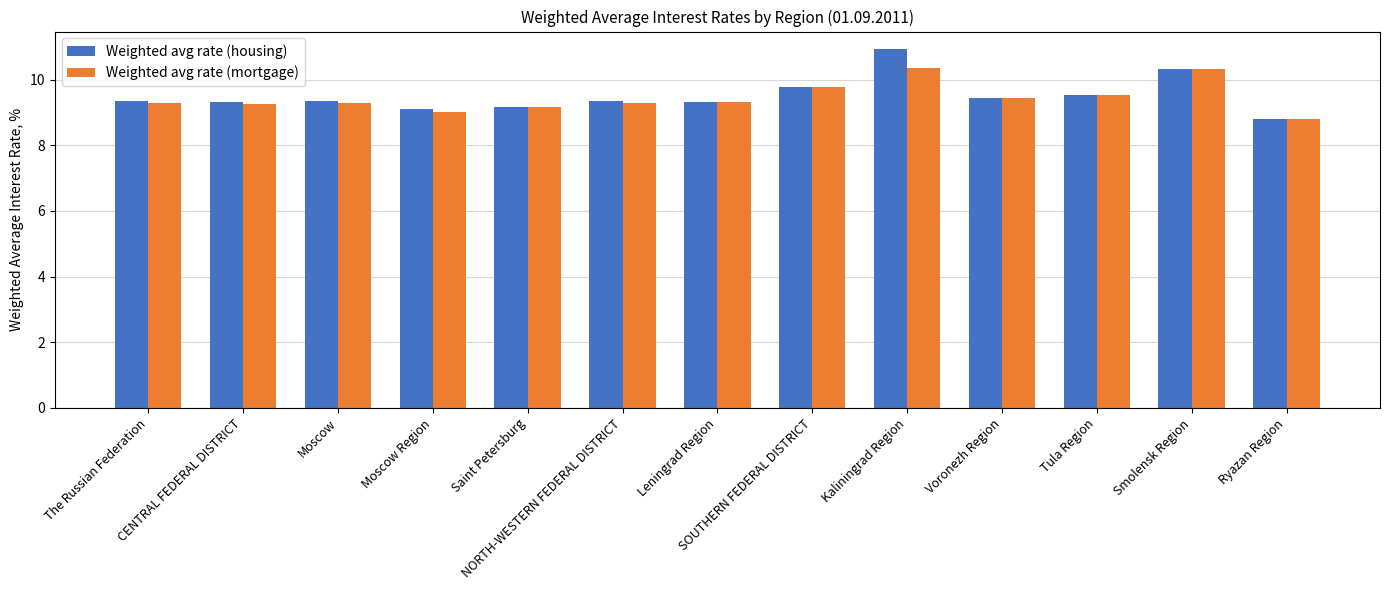

Which series has the largest range (max minus min)?

Weighted avg rate (housing)